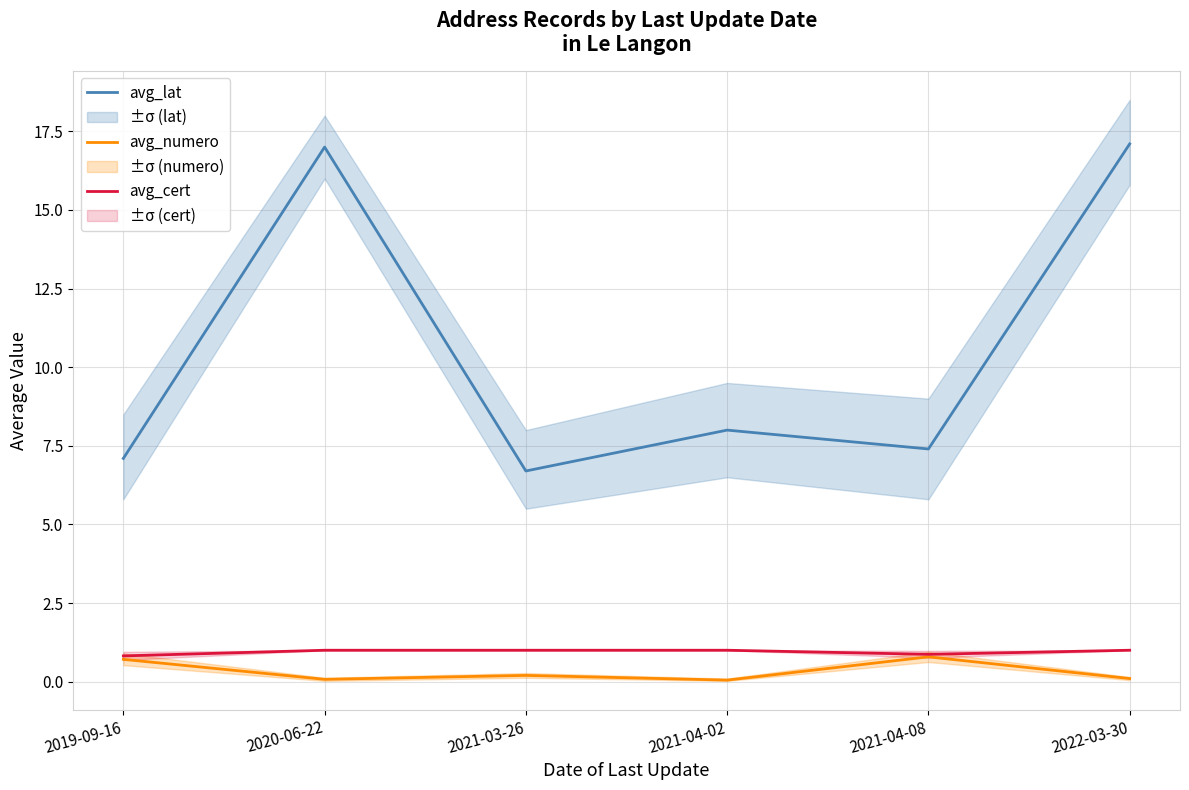

Rank the series by their maximum value, from highest to lowest.

avg_lat, avg_cert, avg_numero